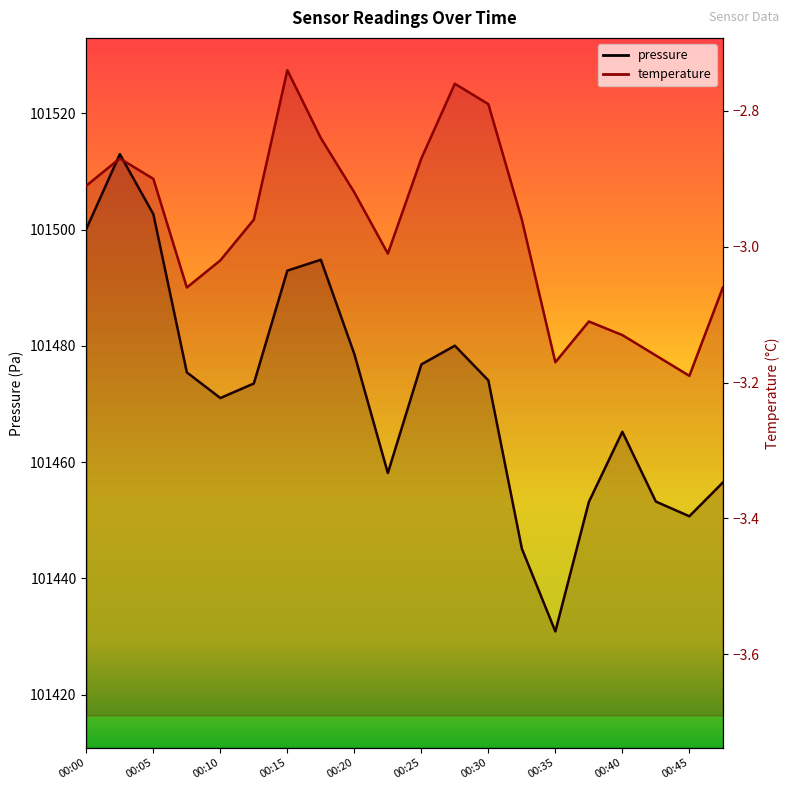

What is the difference between the highest and lowest values at 00:17?

101497.6